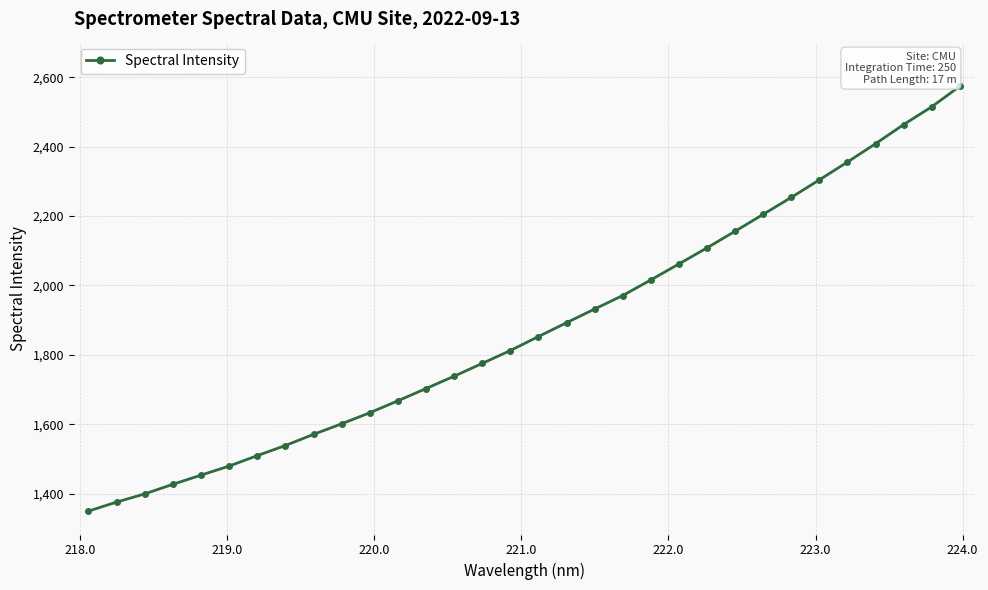

What is the sum of all values?

60104.9